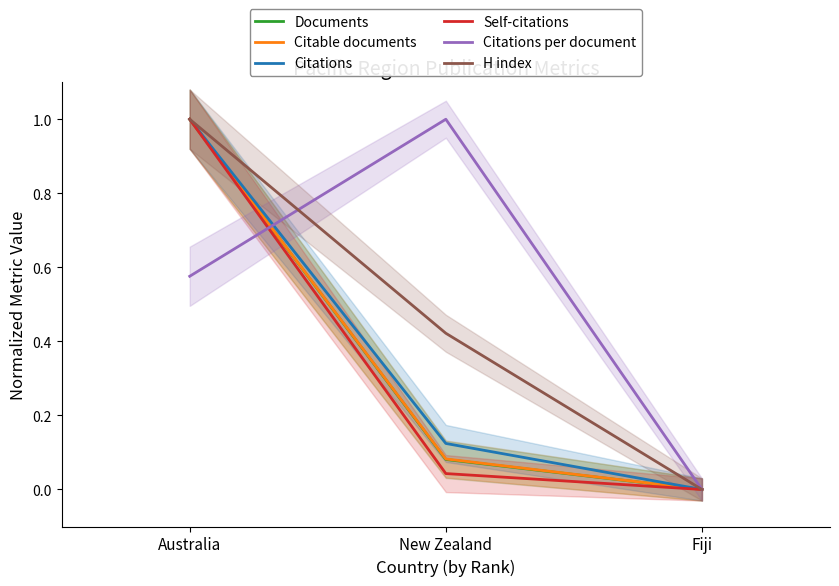

At how many categories does at least one series exceed 0?

2